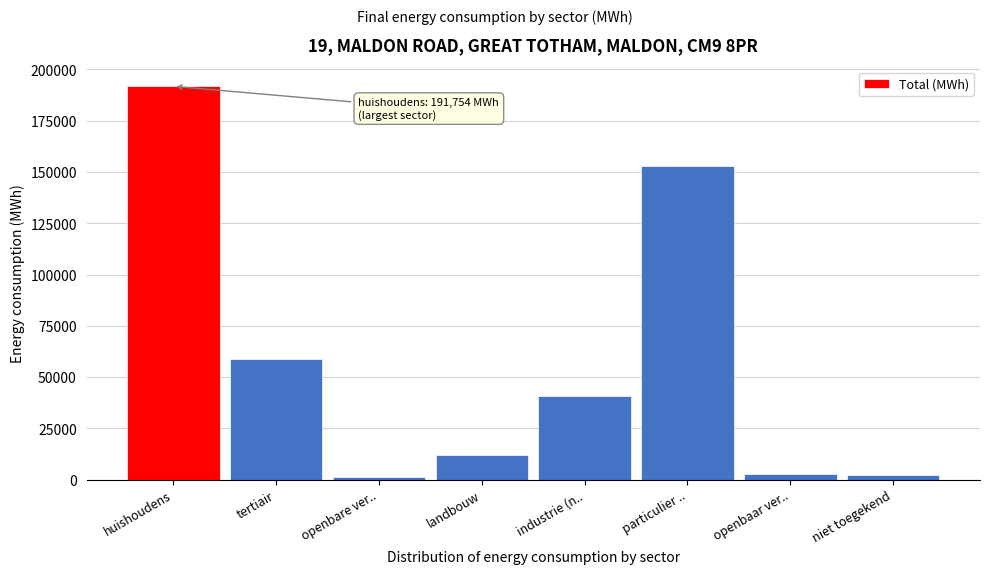

Is it true that the value at tertiair is 58855.4?

True